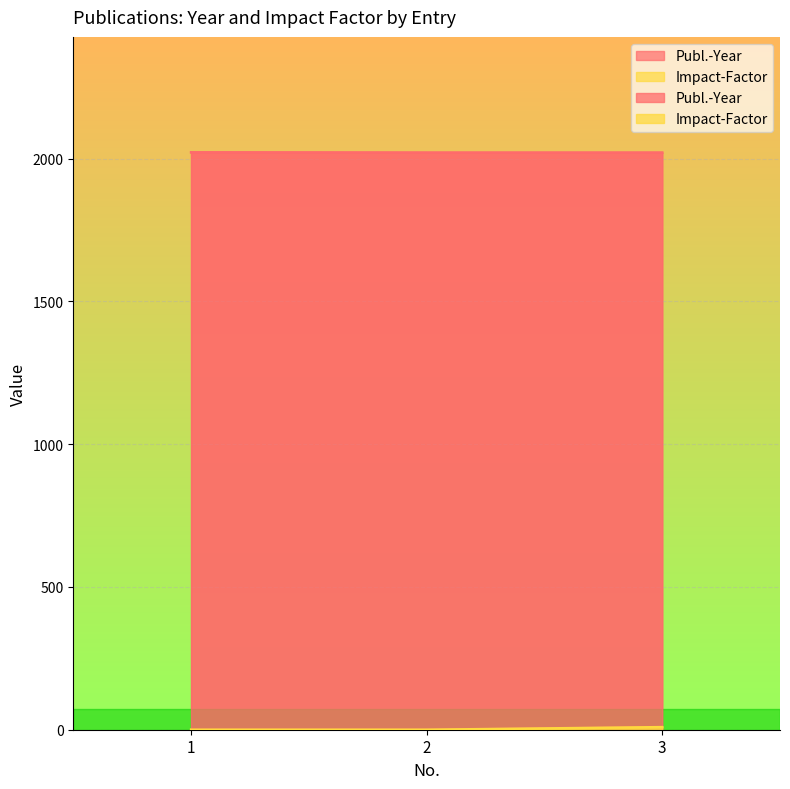

The Publ.-Year series shows 1221.9 at 2. True or false?

False